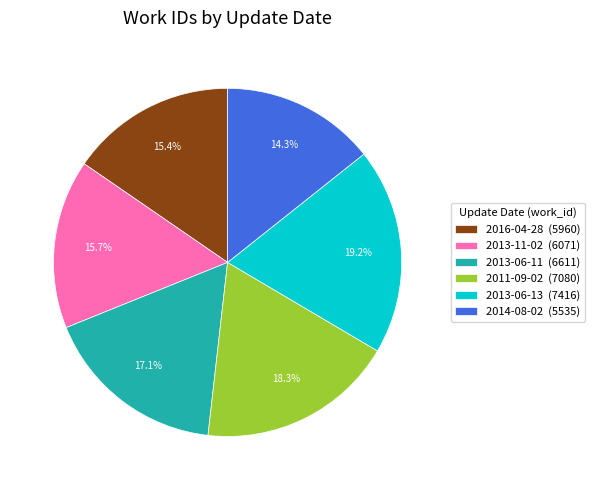

What is the ratio of the value at 2013-11-02 (6071) to the value at 2011-09-02 (7080)?

0.9